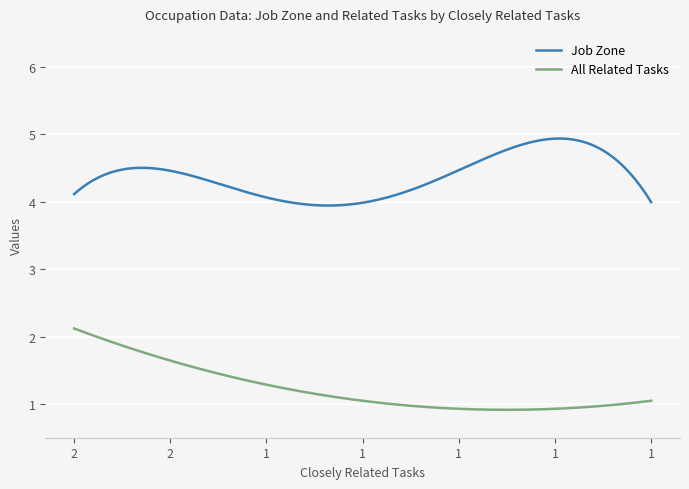

Which series has the widest spread of values?

All Related Tasks